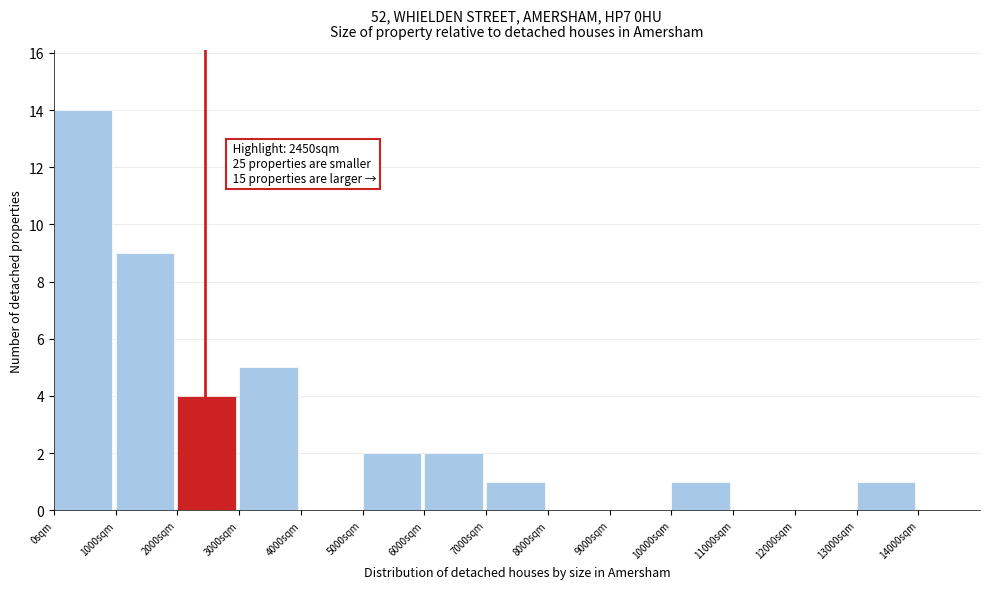

Which range on the x-axis has the tallest bar?

0 to 1000